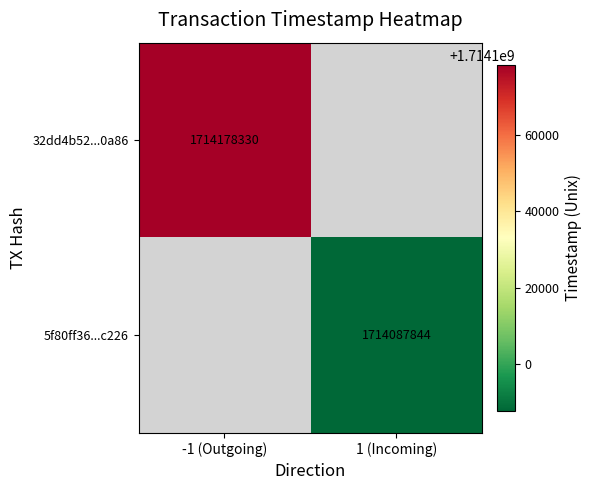

At how many categories does at least one series exceed 1714171614?

1